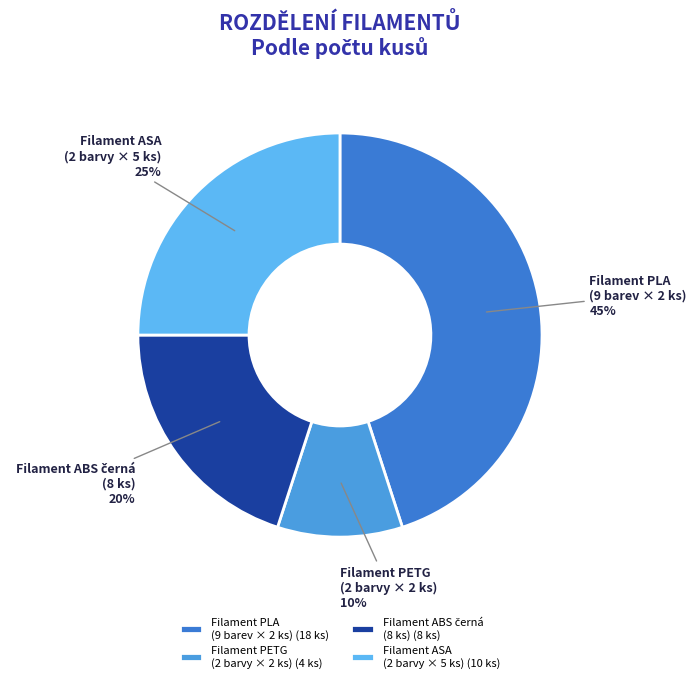

What is the ratio of the value at Filament PETG (2 barvy × 2 ks) to the value at Filament ASA (2 barvy × 5 ks)?

0.4